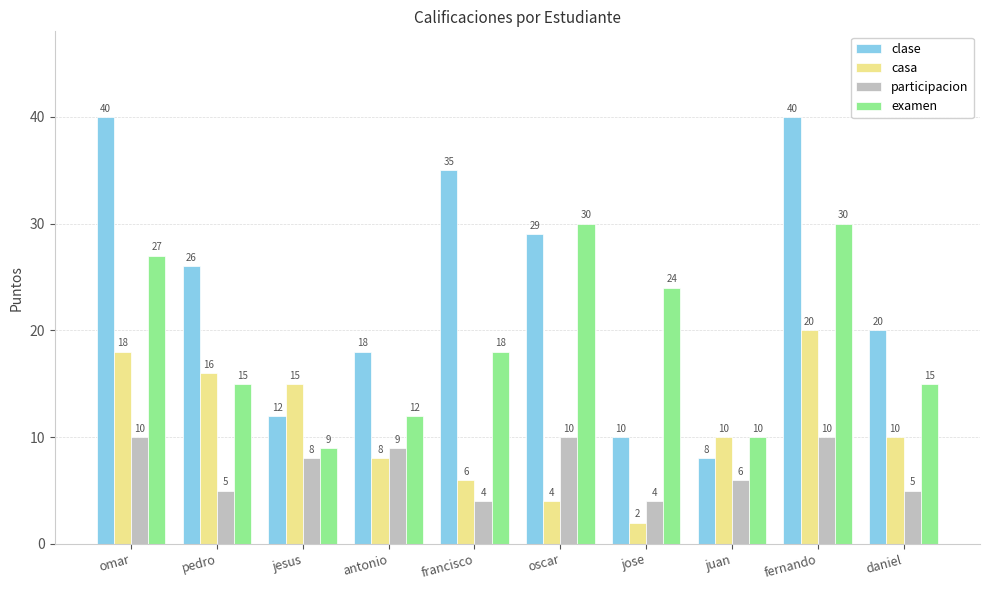

List the series in order of their overall mean, highest first.

clase, examen, casa, participacion